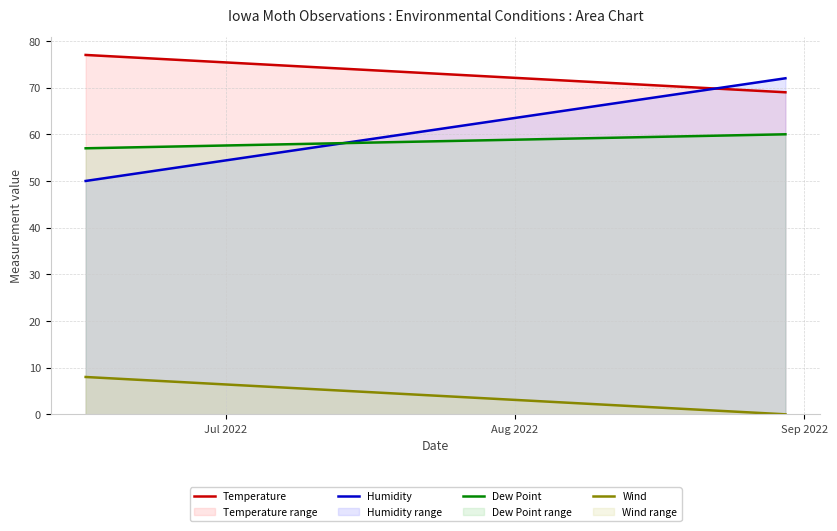

What is the difference between the maximum and minimum values in the Dew Point series?

3